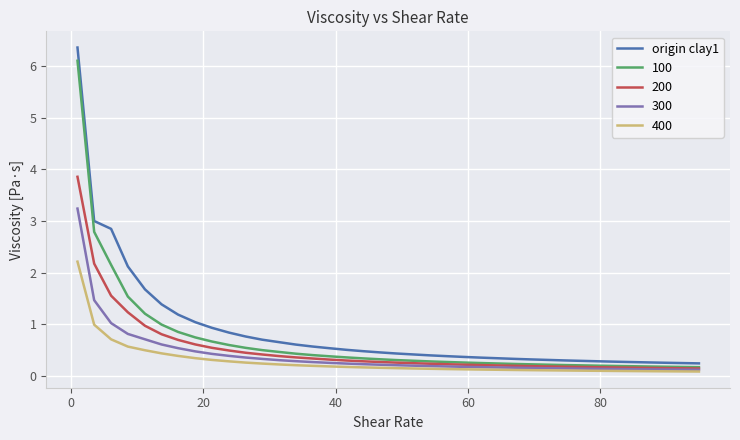

What is the minimum value shown in the chart?

0.1